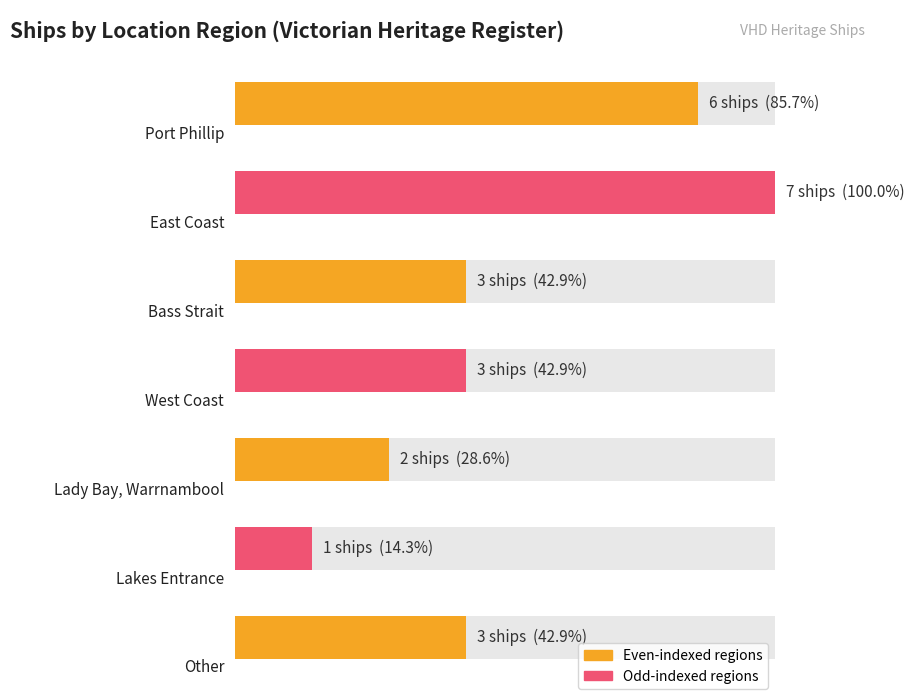

Between Other and Lady Bay, Warrnambool, which is larger?

Other